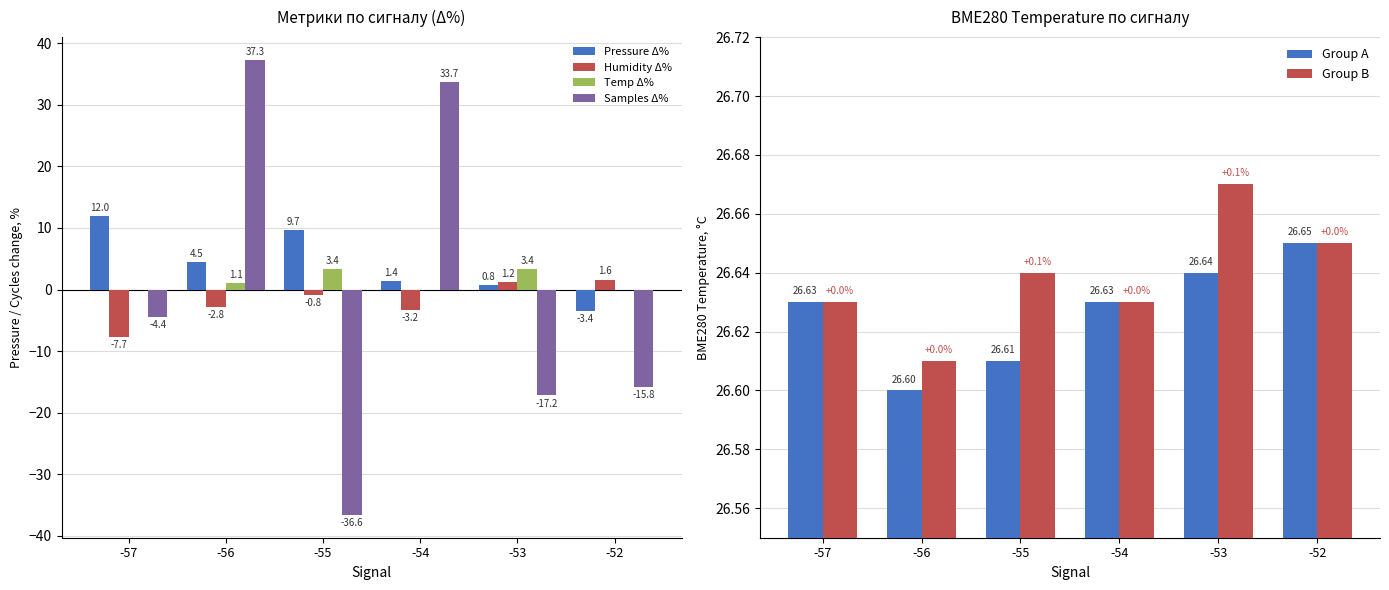

Reading left to right, list all the values displayed in this chart.

Pressure Δ%: -57=12.0	-56=4.5	-55=9.7	-54=1.4	-53=0.8	-52=-3.4
Humidity Δ%: -57=-7.7	-56=-2.8	-55=-0.8	-54=-3.2	-53=1.2	-52=1.6
Temp Δ%: -57=0.0	-56=1.1	-55=3.4	-54=0.0	-53=3.4	-52=0.0
Samples Δ%: -57=-4.4	-56=37.3	-55=-36.6	-54=33.7	-53=-17.2	-52=-15.8
Group A: -57=26.6	-56=26.6	-55=26.6	-54=26.6	-53=26.6	-52=26.6
Group B: -57=26.6	-56=26.6	-55=26.6	-54=26.6	-53=26.7	-52=26.6